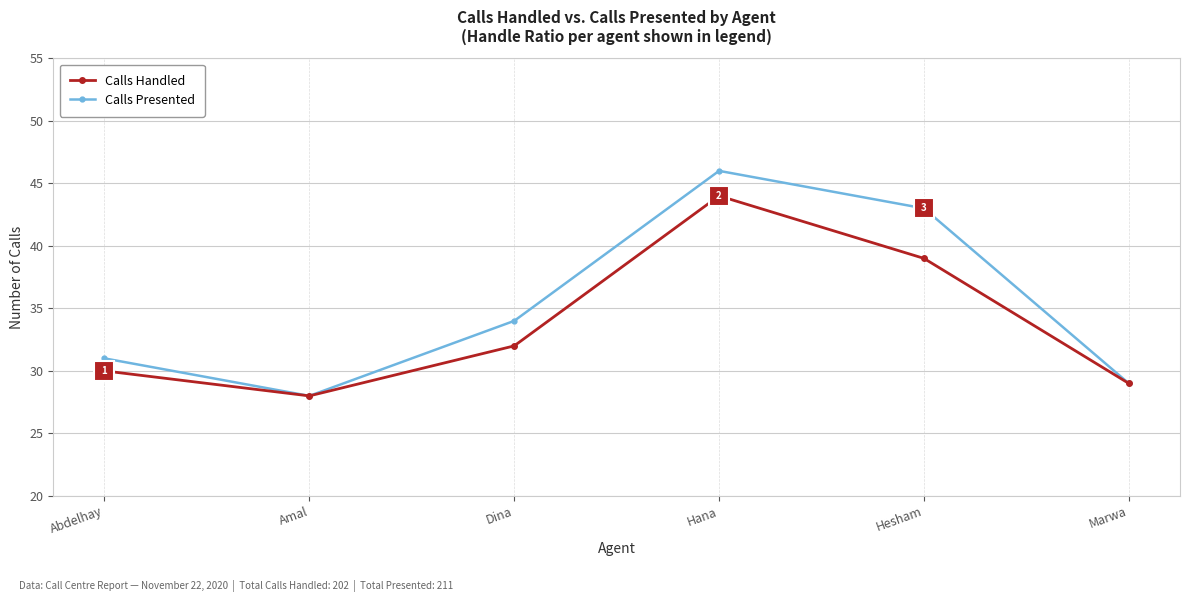

What is the value of the Calls Presented point at the 6th from the left?

29